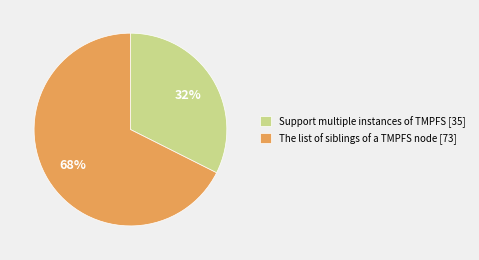

Between Support multiple instances of TMPFS and The list of siblings of a TMPFS node, which is larger?

The list of siblings of a TMPFS node